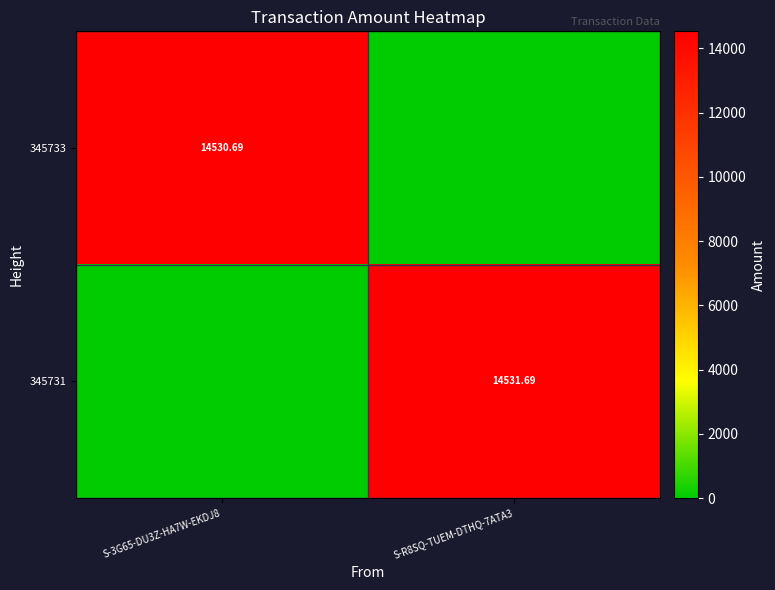

What is the maximum value for 345731?

14531.7